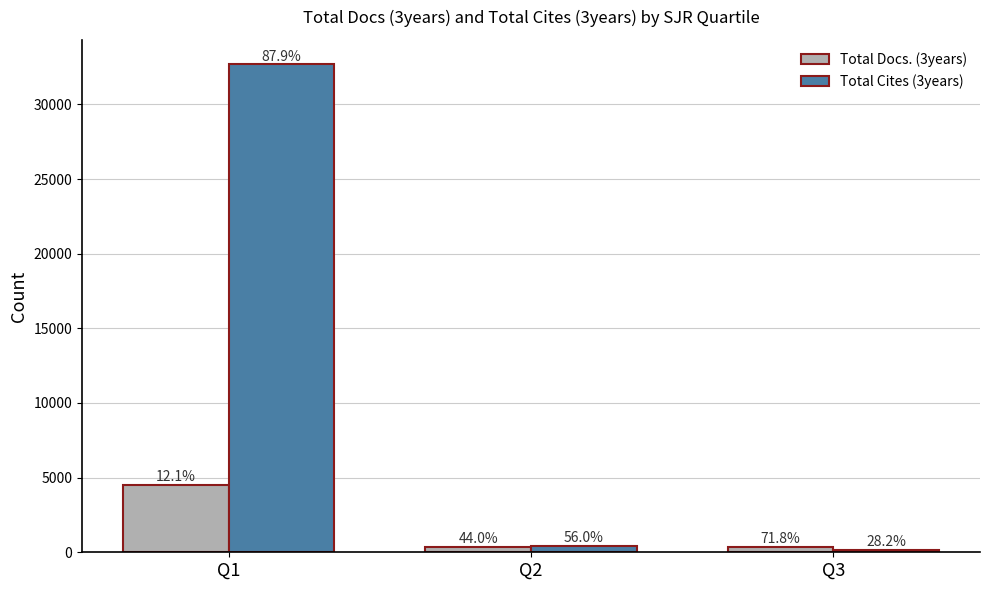

List the labels in order of Total Cites (3years) value, smallest first.

Q3, Q2, Q1